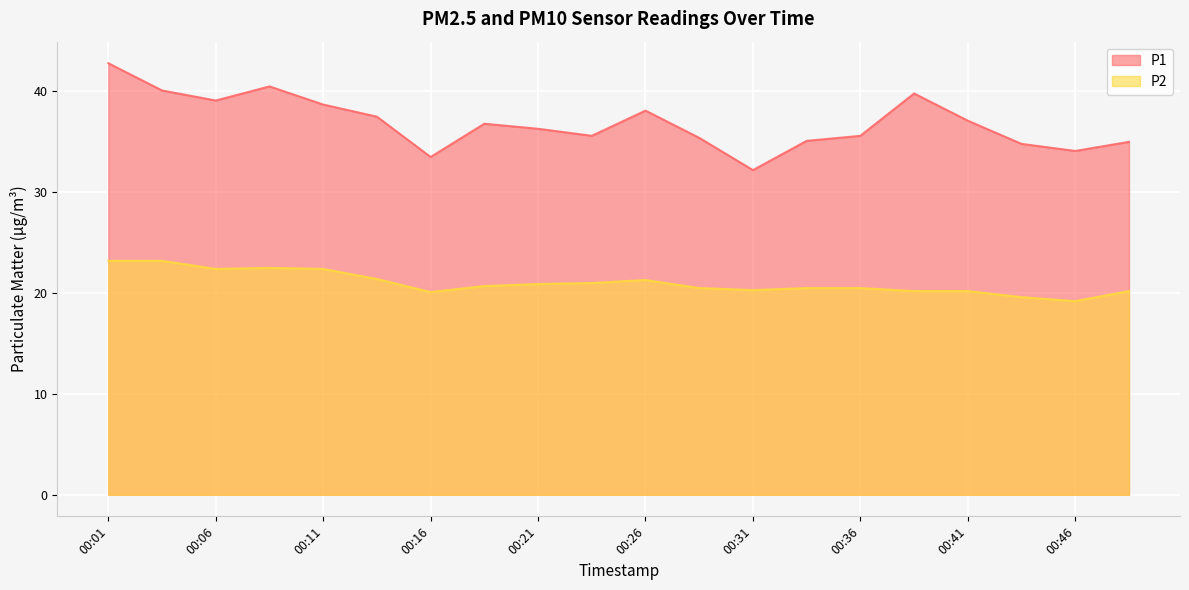

What is the average value of the P2 series?

21.0